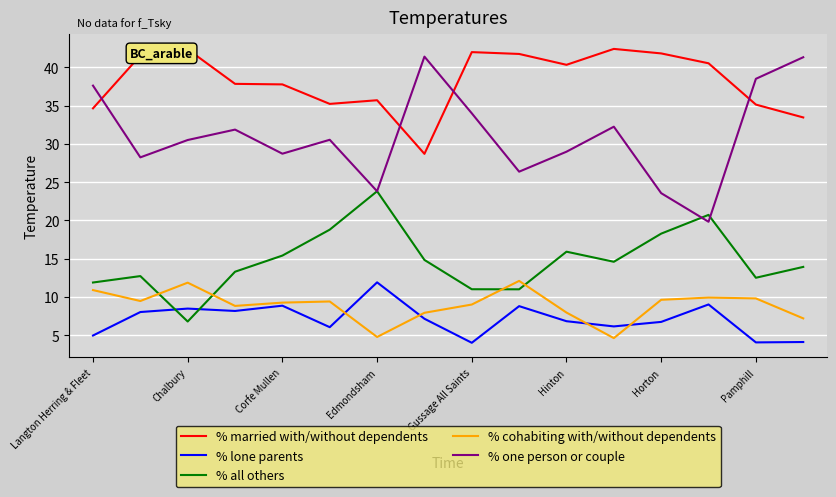

What is the greatest value displayed?

42.4